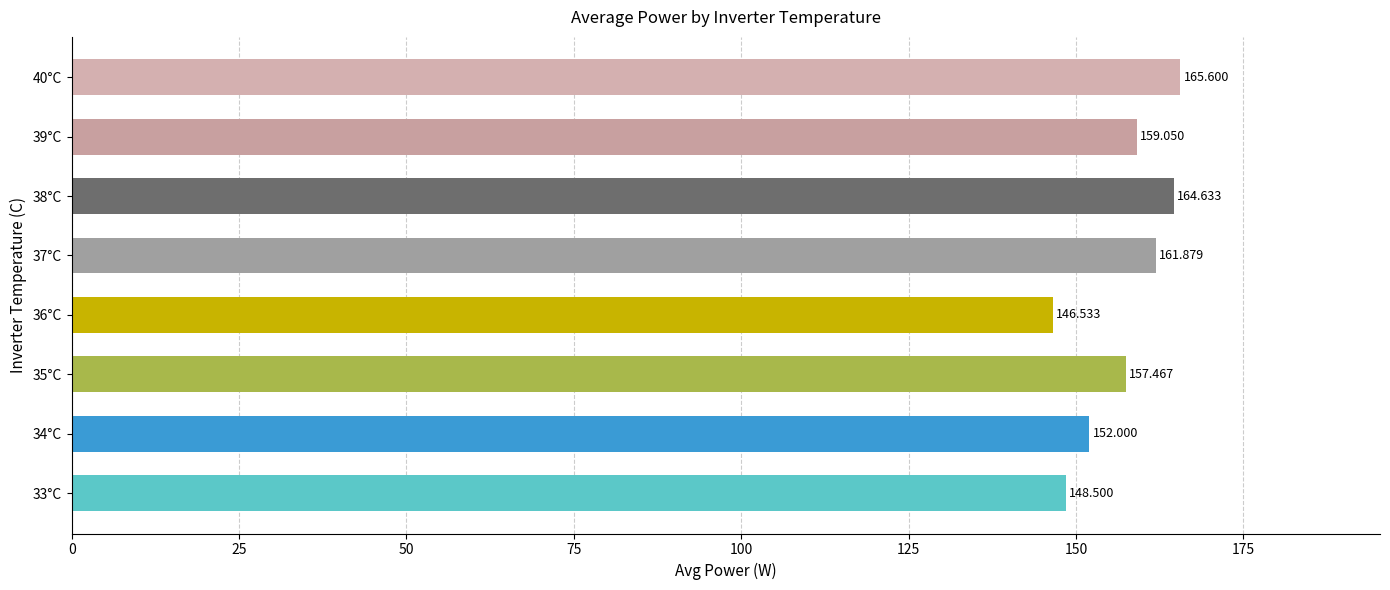

Rank the categories by value from highest to lowest.

40°C, 38°C, 37°C, 39°C, 35°C, 34°C, 33°C, 36°C